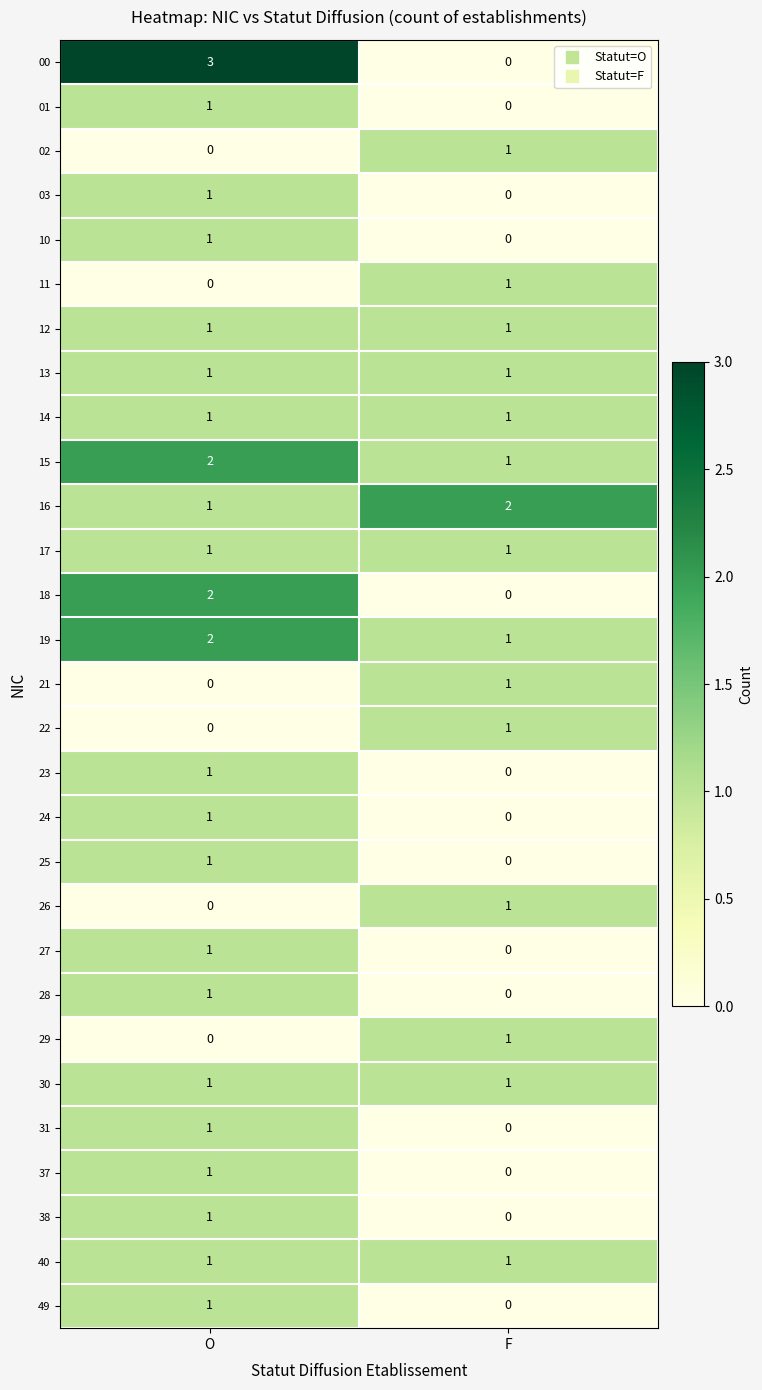

What is the total value across all series at F?

16